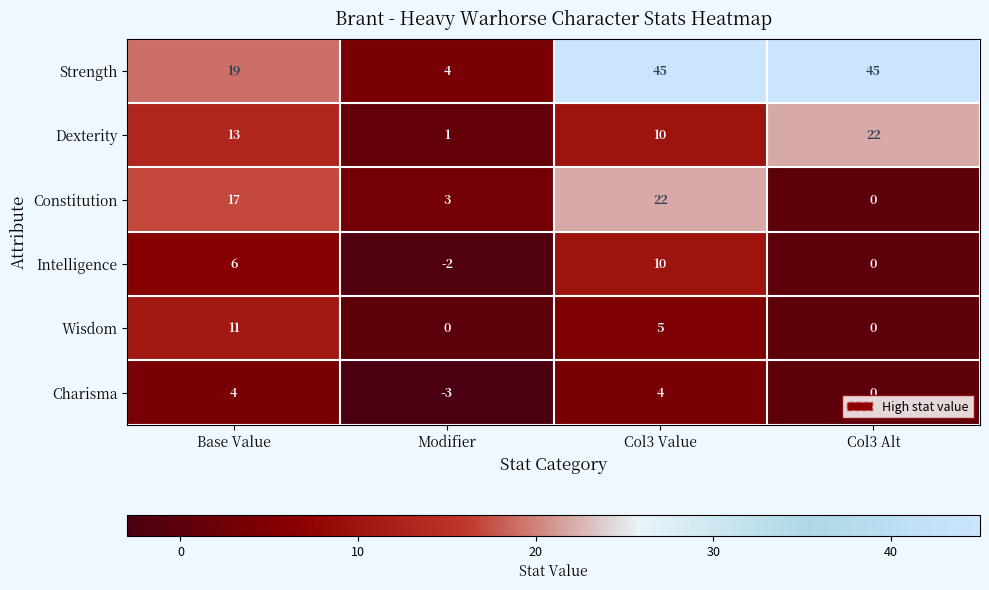

How many data points does each series have?

4